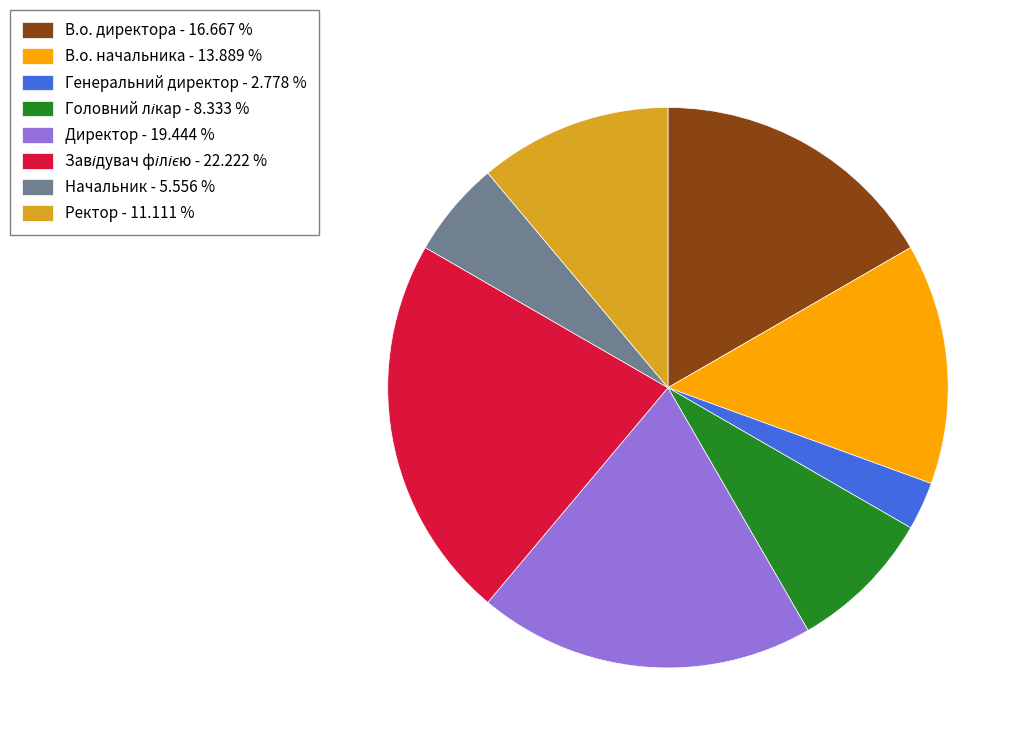

Which slice is the smallest?

Генеральний директор